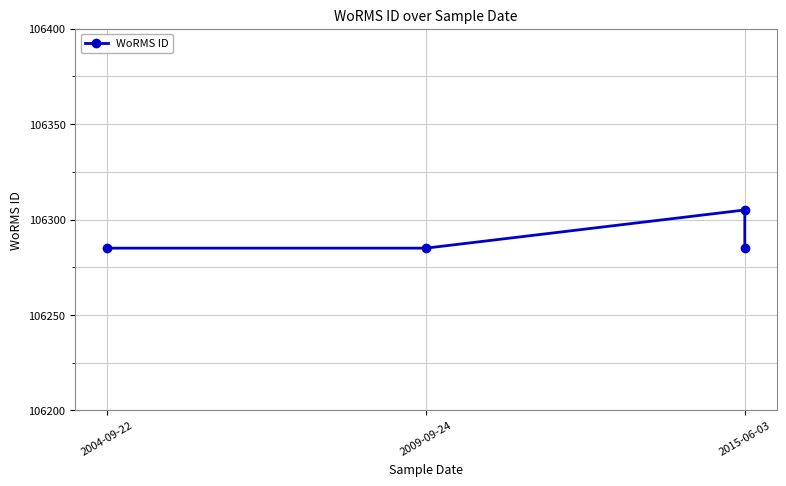

What is the change in value from 2015-06-03 to 3?

-20